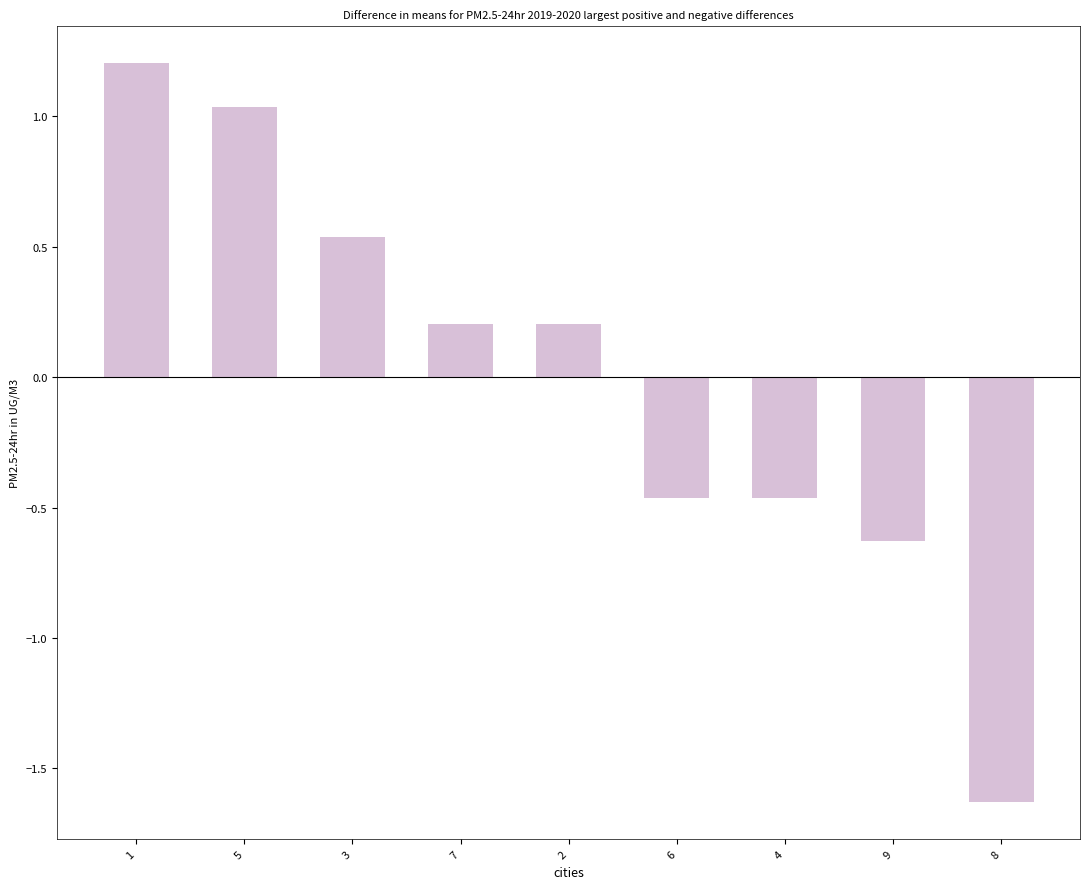

The chart shows a value of 0.3 at 2. True or false?

False